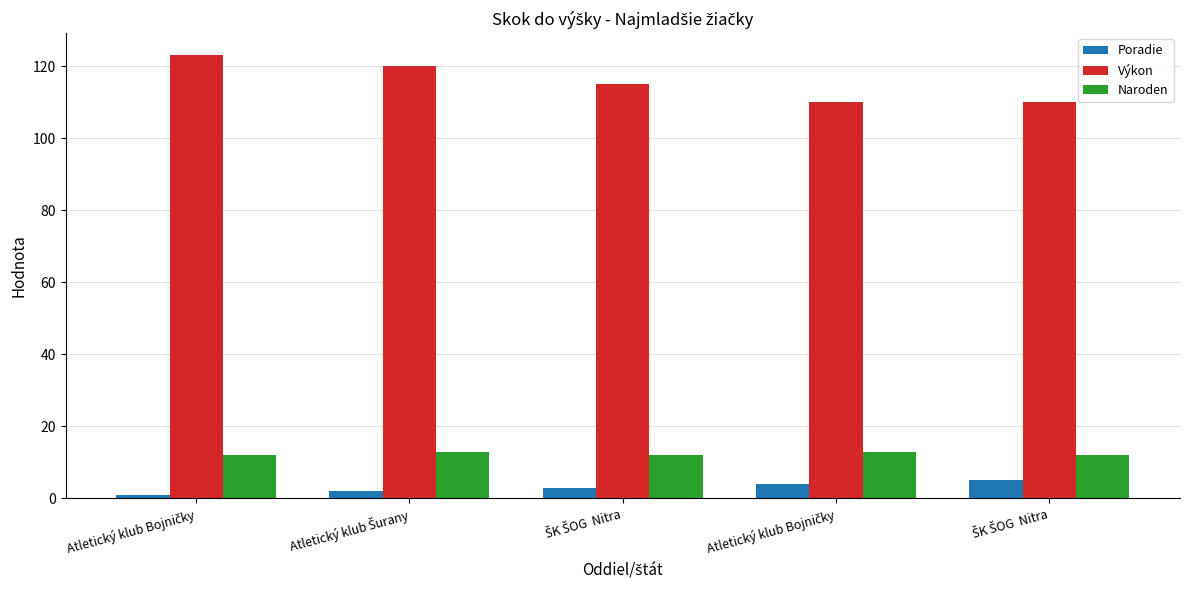

How many bars are there in total?

15